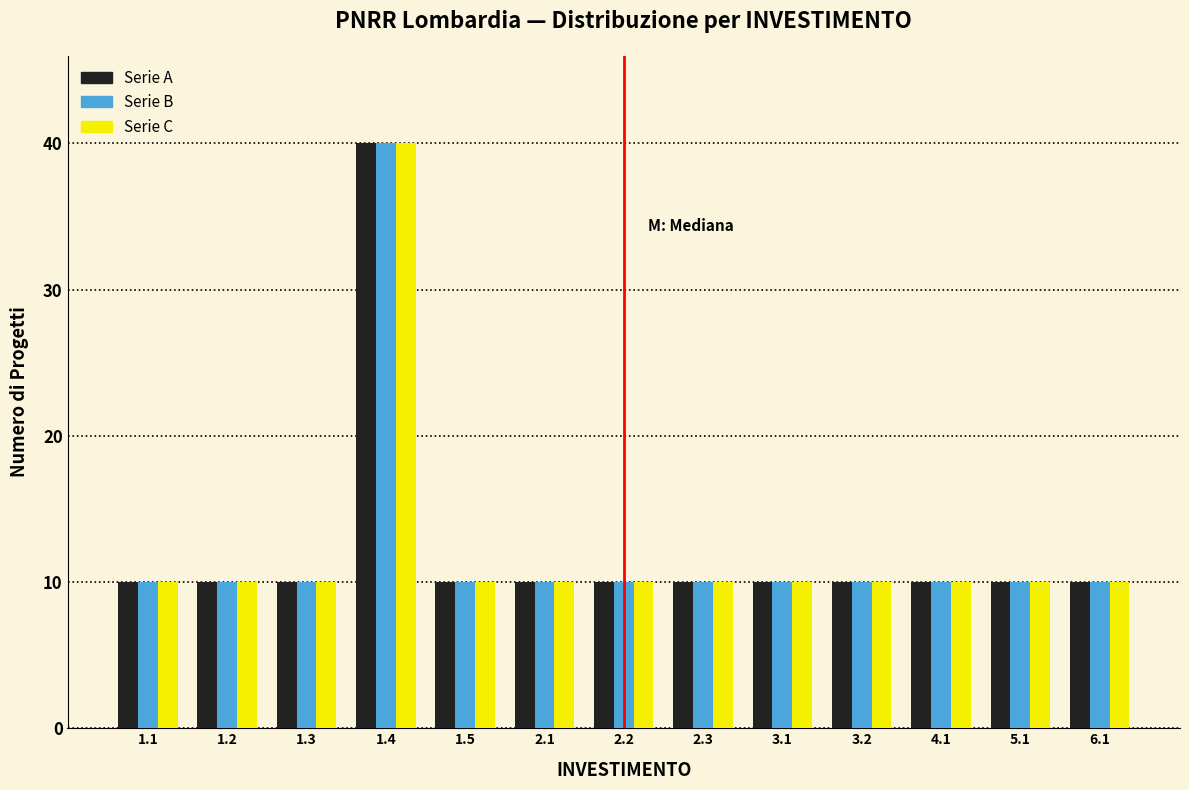

What is the difference between the Serie A values at 4.1 and 1.4?

30